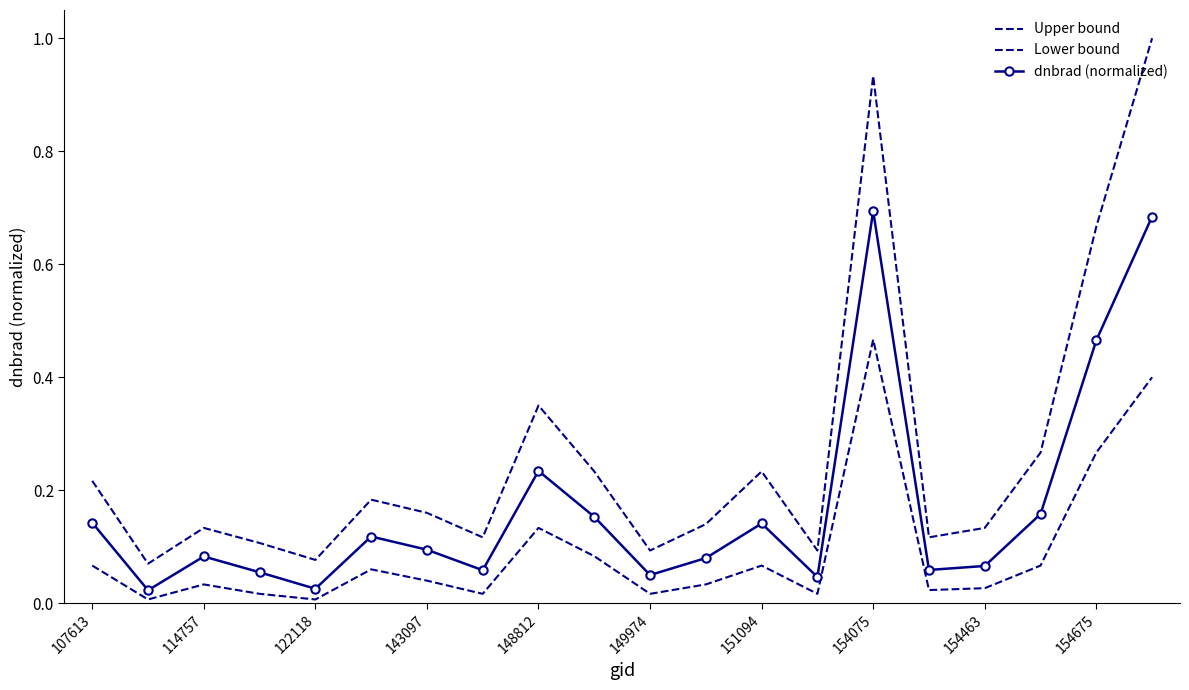

True or false: dnbrad (normalized) and Upper bound intersect in this chart.

False